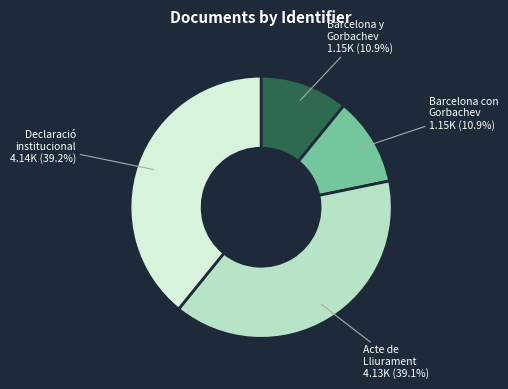

Is there any slice that represents more than half of the pie?

No